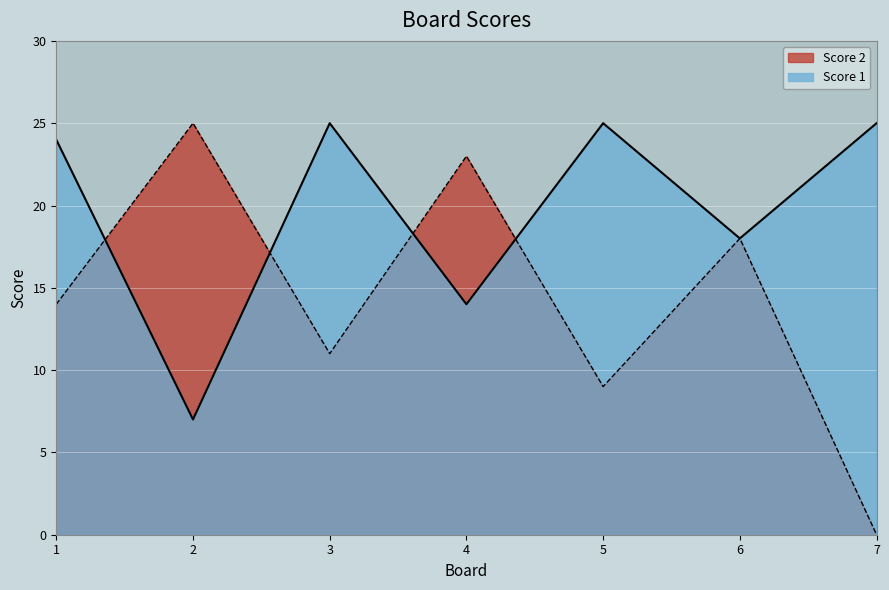

In Score 2, how many points are lower than both neighbors (excluding endpoints)?

2